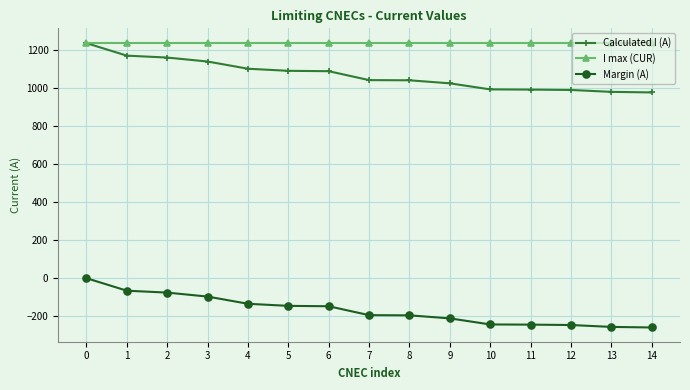

What is the maximum value for Margin (A)?

-3